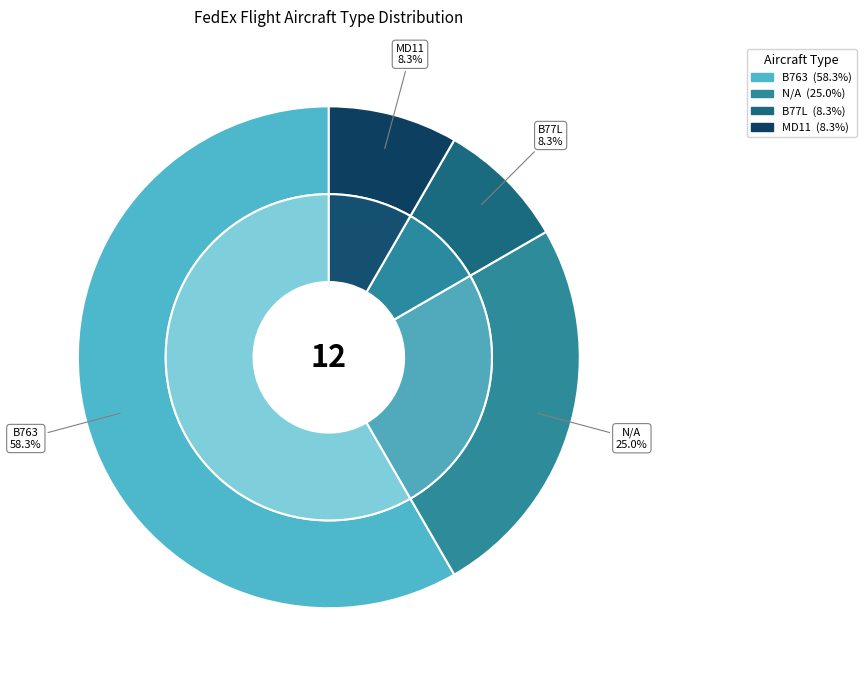

Between N/A and MD11, which is larger?

N/A